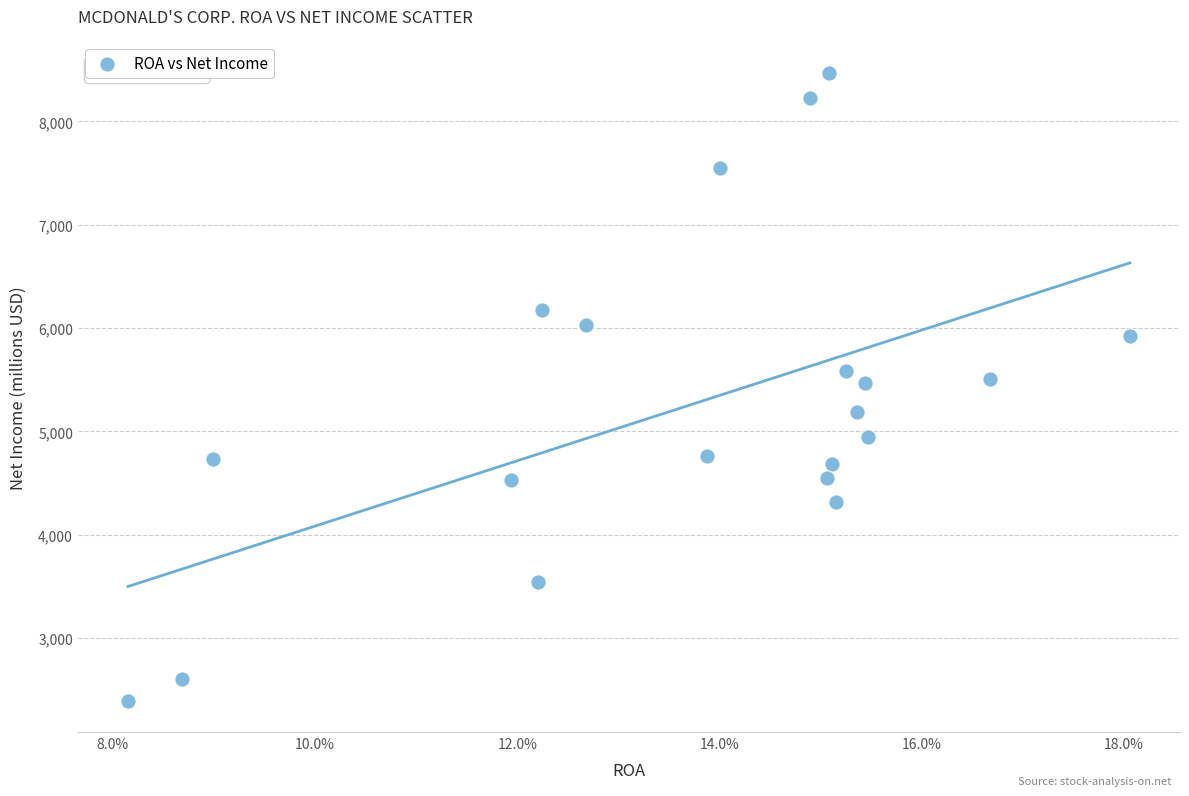

What is the range of Y values (max minus min)?

6074